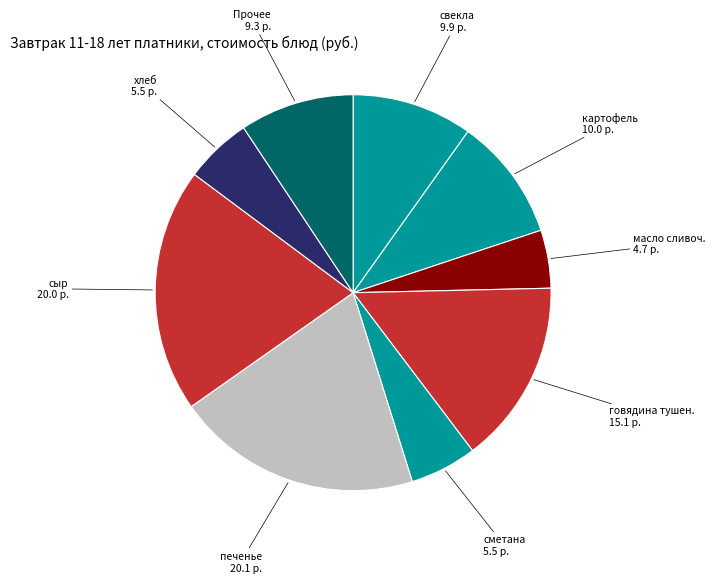

How many segments does this pie chart have?

9